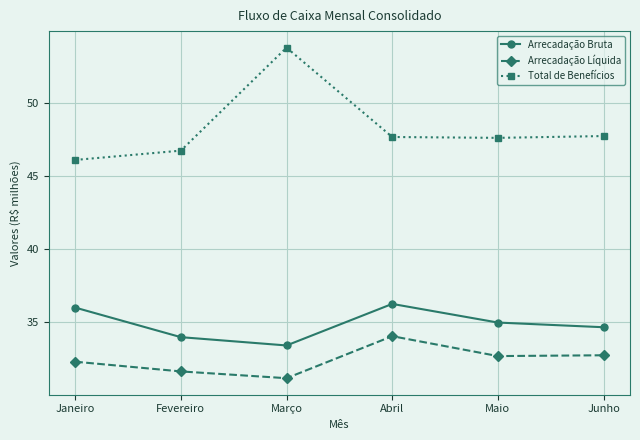

True or false: Arrecadação Líquida and Total de Benefícios cross at least once.

False